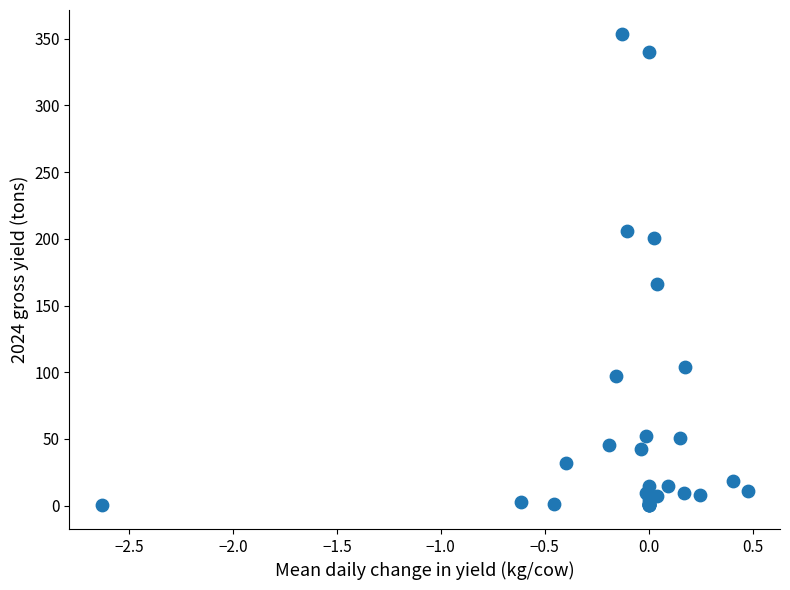

What Y value in the scatter plot is closest to 177?

166.1